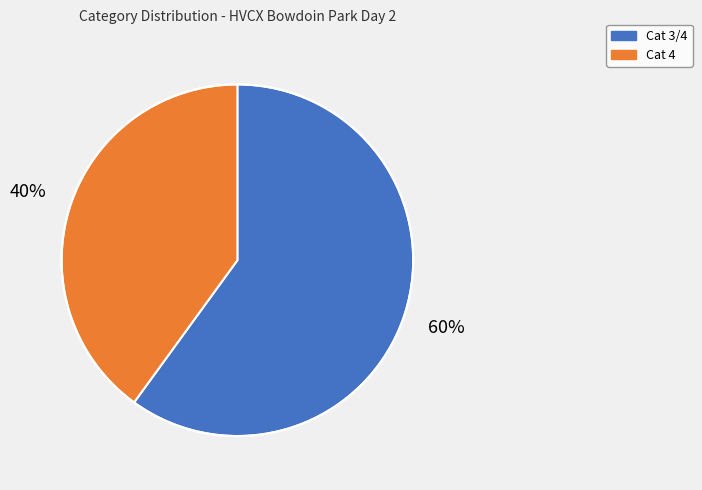

To the nearest percent, what percentage of the pie is Cat 4?

40%